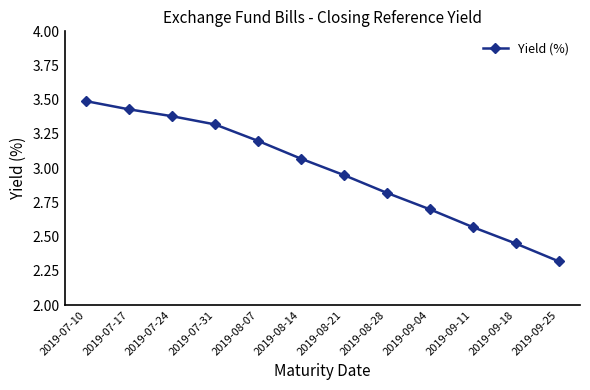

Is it true that the value at 2019-07-10 is 3.5?

True